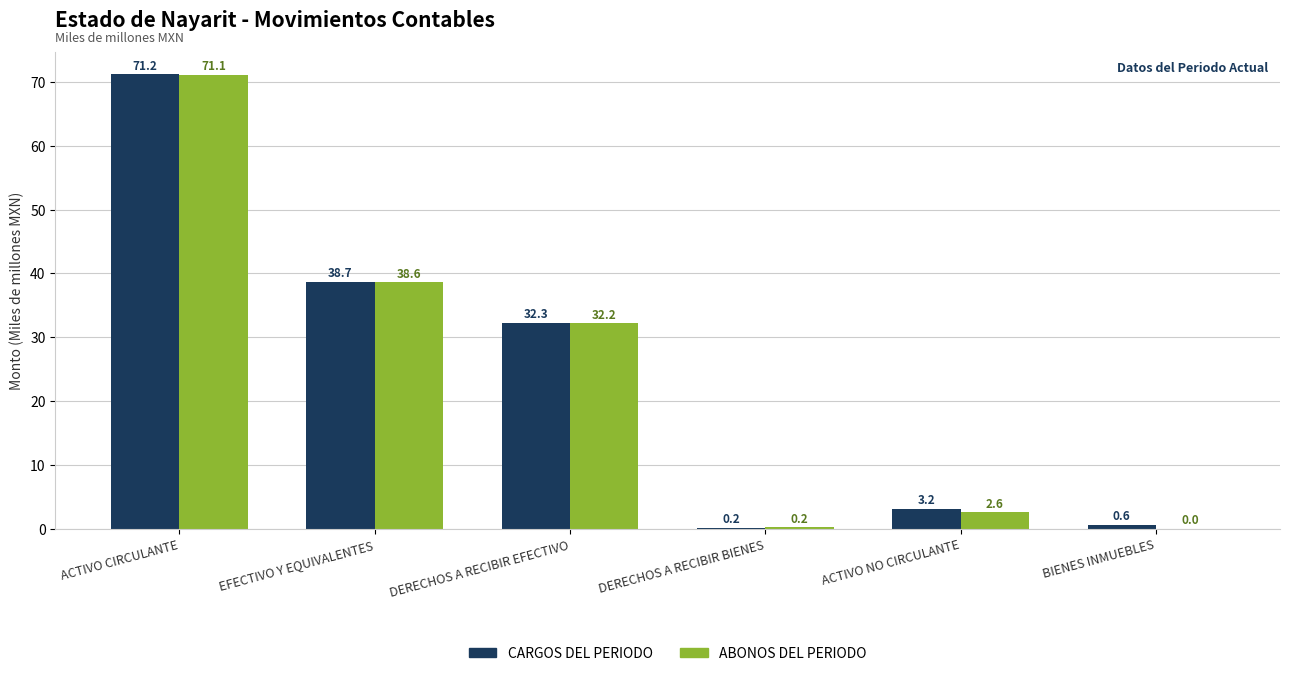

What are all the series names shown in the legend?

CARGOS DEL PERIODO, ABONOS DEL PERIODO